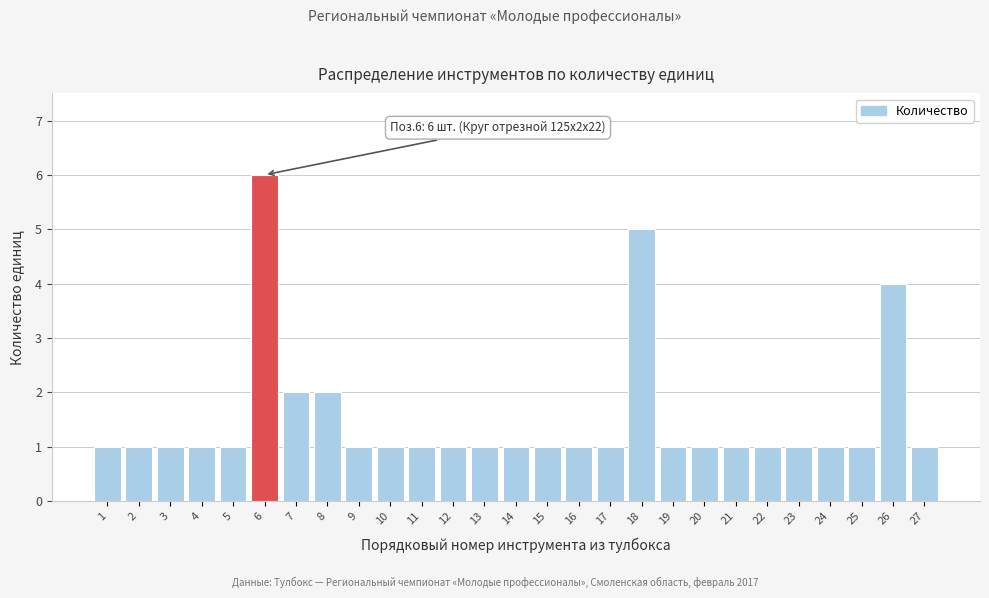

Reading left to right, what are all the values shown in this chart?

1=1	2=1	3=1	4=1	5=1	6=6	7=2	8=2	9=1	10=1	11=1	12=1	13=1	14=1	15=1	16=1	17=1	18=5	19=1	20=1	21=1	22=1	23=1	24=1	25=1	26=4	27=1